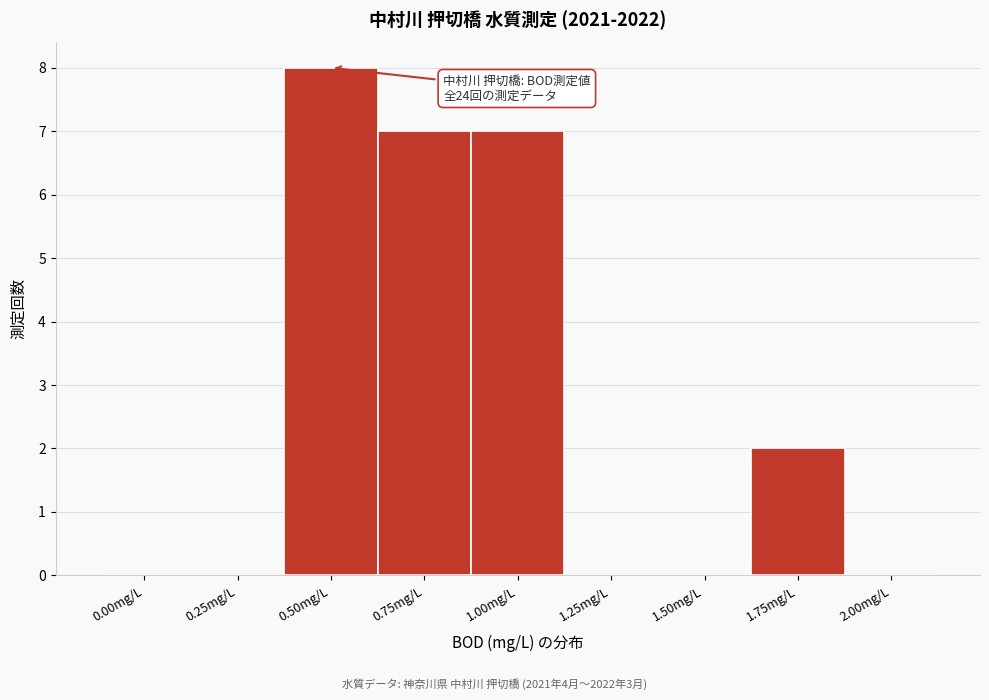

Reading right to left, list all the values displayed in this chart.

2.00mg/L=0	1.75mg/L=2	1.50mg/L=0	1.25mg/L=0	1.00mg/L=7	0.75mg/L=7	0.50mg/L=8	0.25mg/L=0	0.00mg/L=0